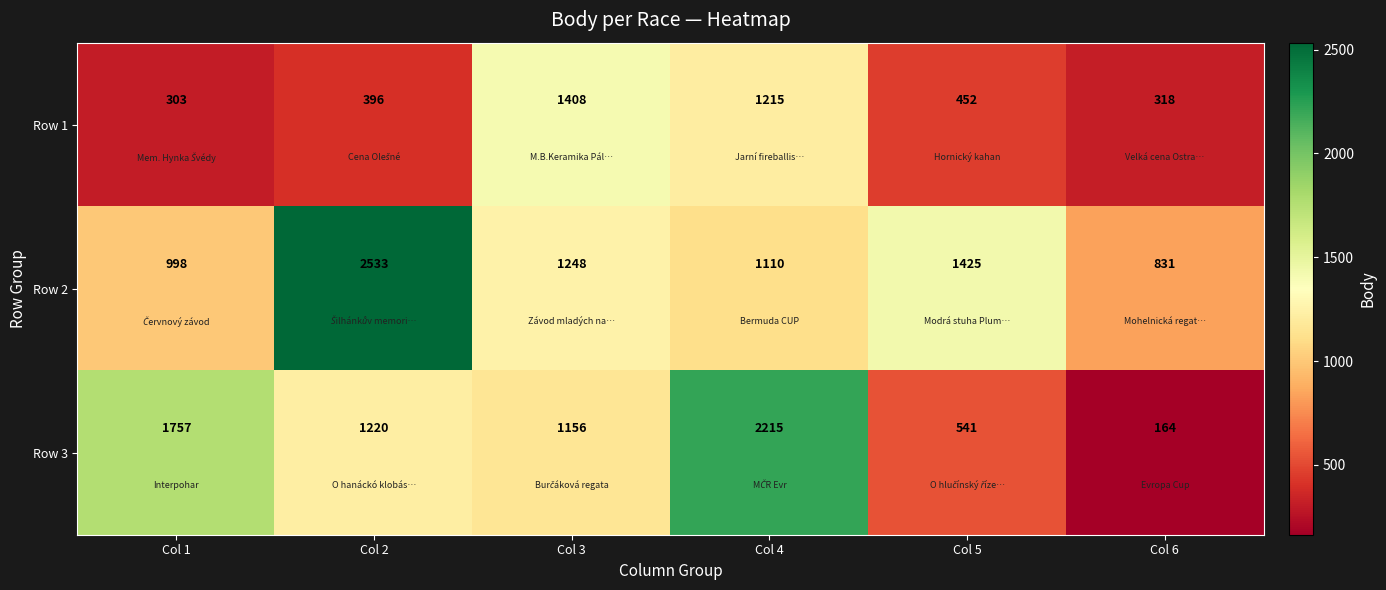

List the series in order of their overall mean, highest first.

Row 2, Row 3, Row 1